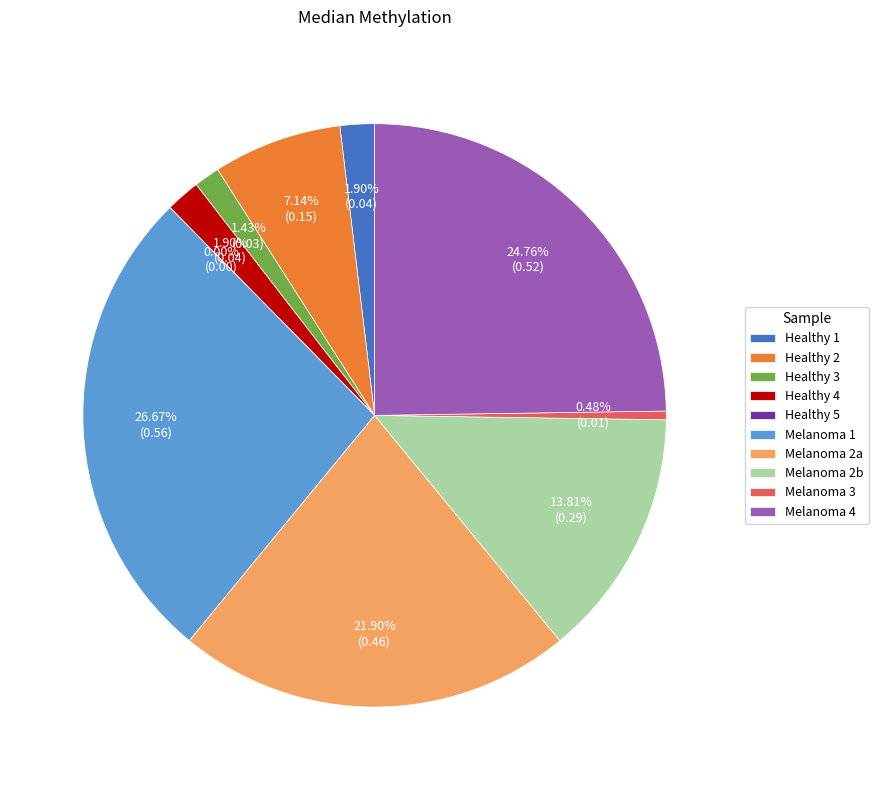

Which slice is the largest?

Melanoma 1